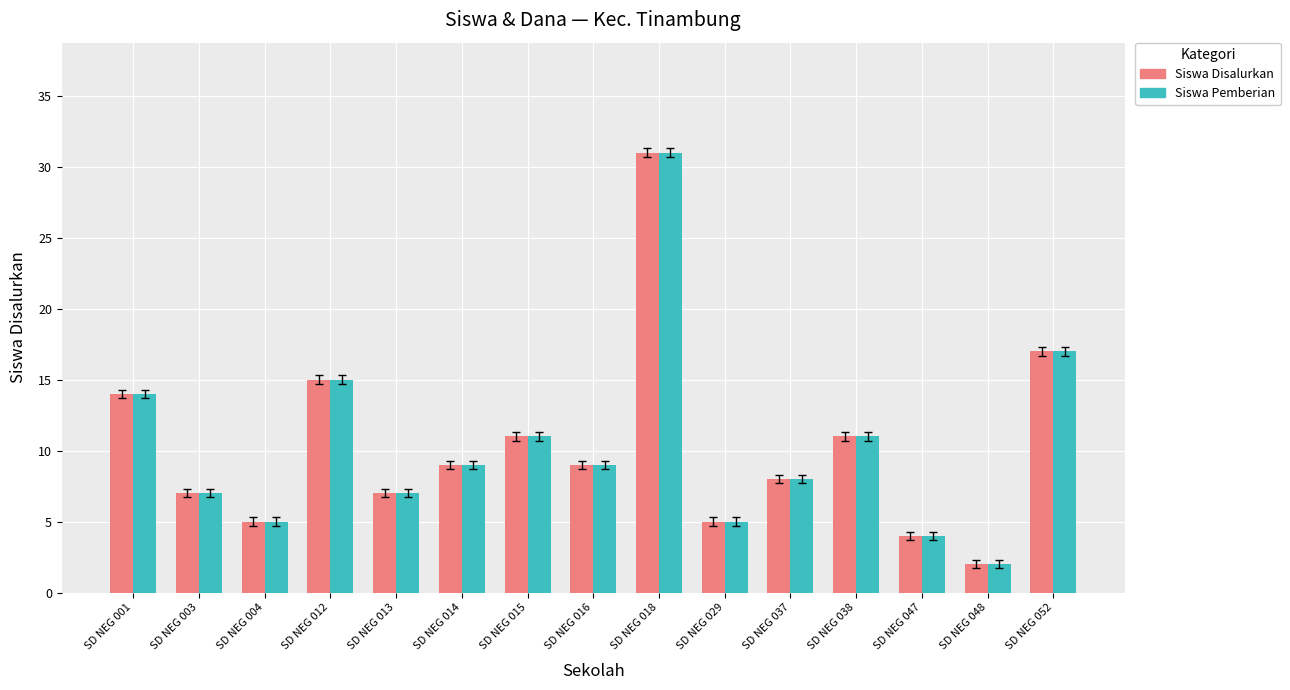

At which category is the sum across all series the highest?

SD NEG 018